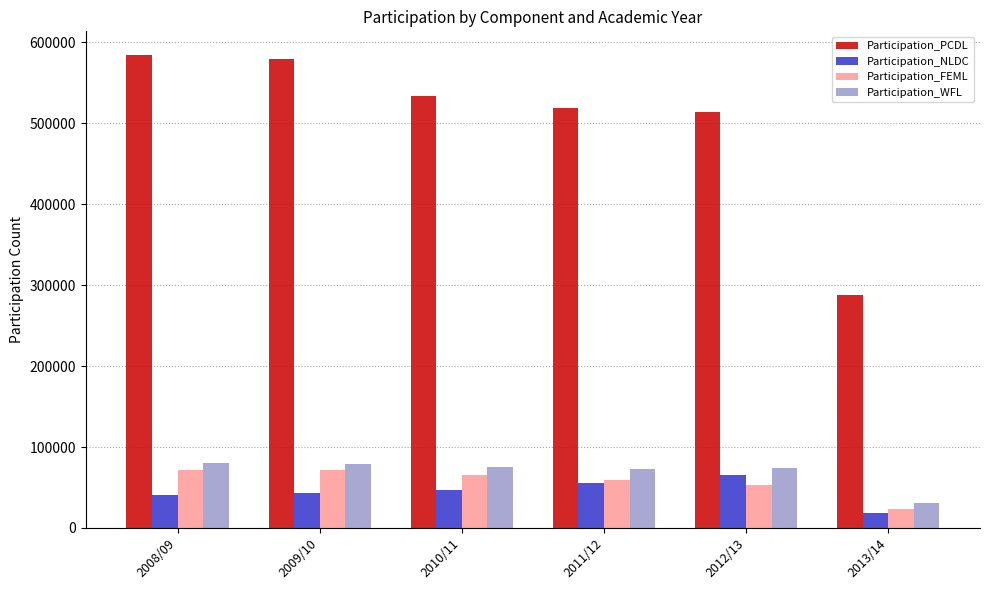

Rank the series by their maximum value, from highest to lowest.

Participation_PCDL, Participation_WFL, Participation_FEML, Participation_NLDC